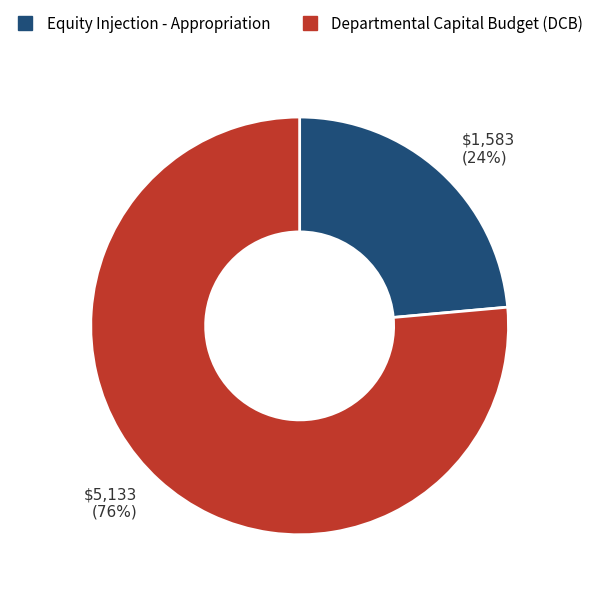

Does Equity Injection - Appropriation represent more than half of the total?

No